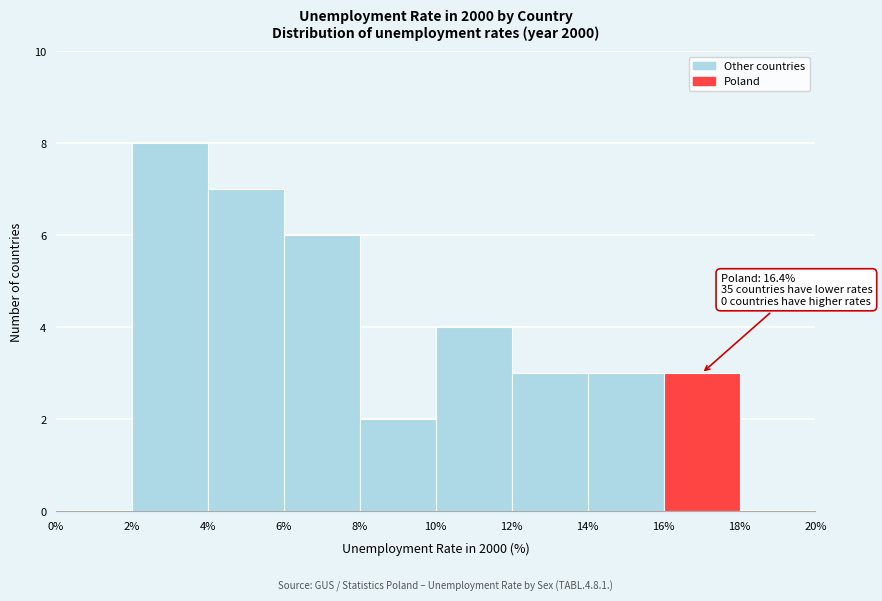

Over which range of the x-axis is the bar tallest?

2% to 4%